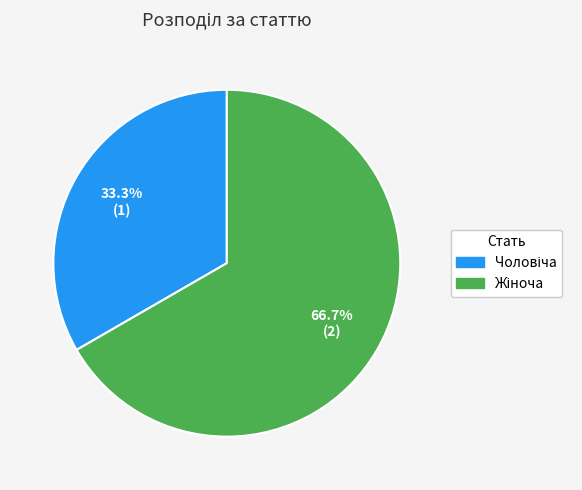

Does any single category account for the majority?

Yes